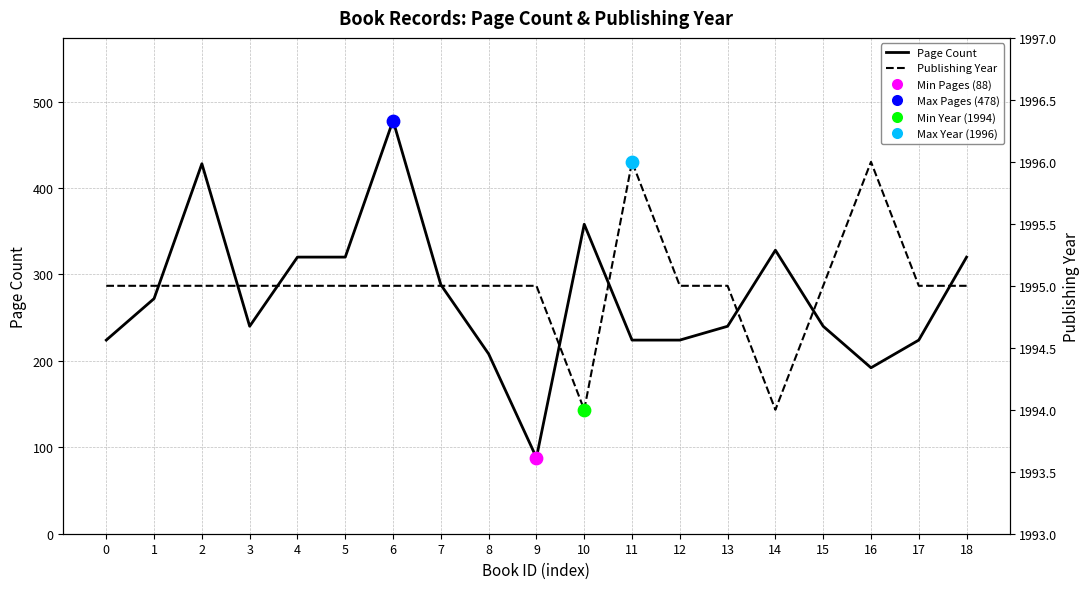

What are all the series names shown in the legend?

Page Count, Publishing Year